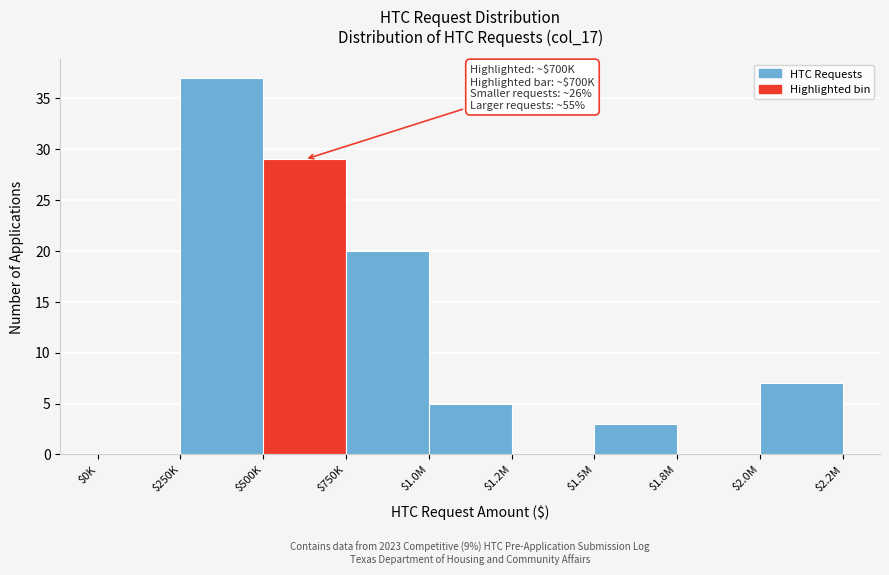

What is the sum of all values?

101